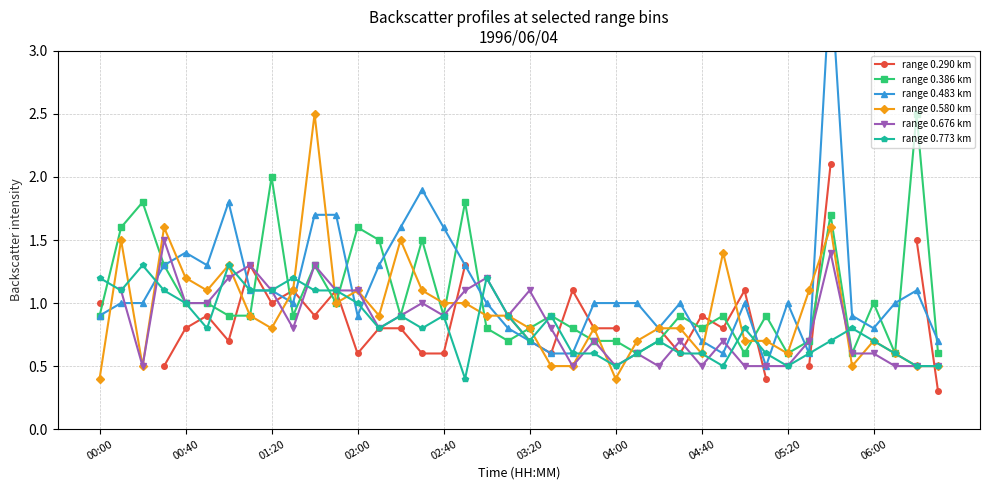

What is the maximum value for range 0.290 km?

2.1